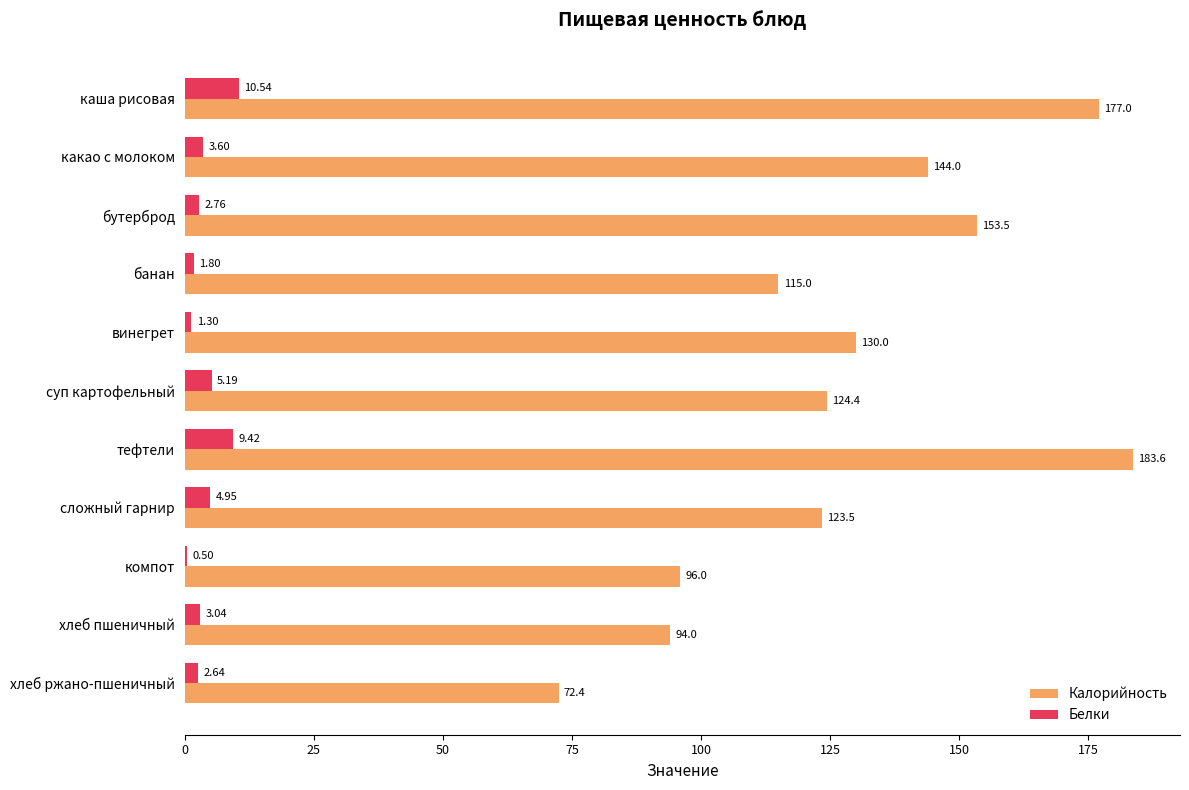

Where is Калорийность nearest to the value 128?

винегрет